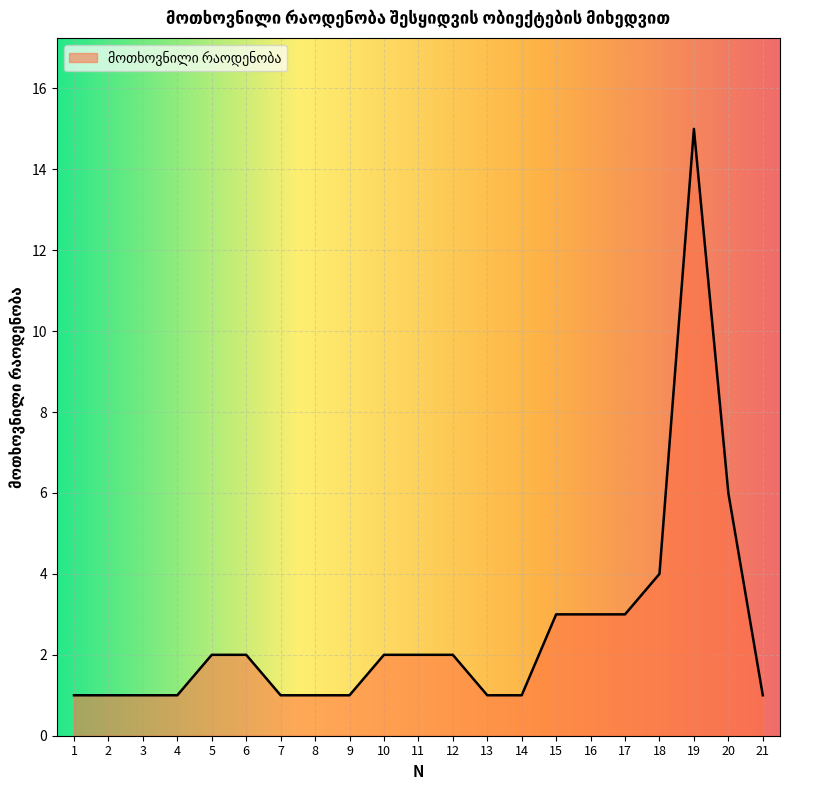

The chart shows a value of 1 at 20. True or false?

False